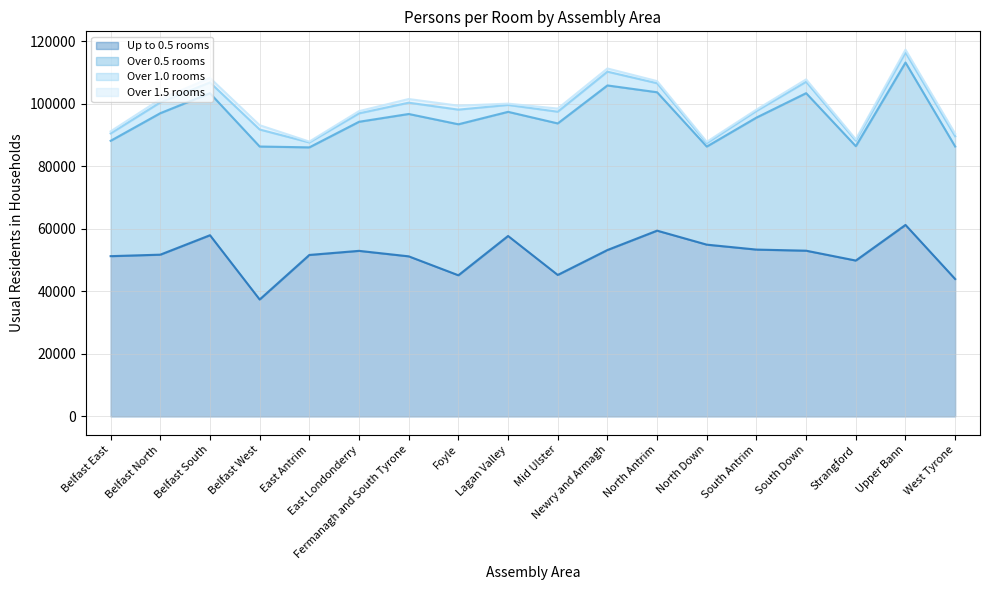

What is the label of the 14th point from the left?

South Antrim